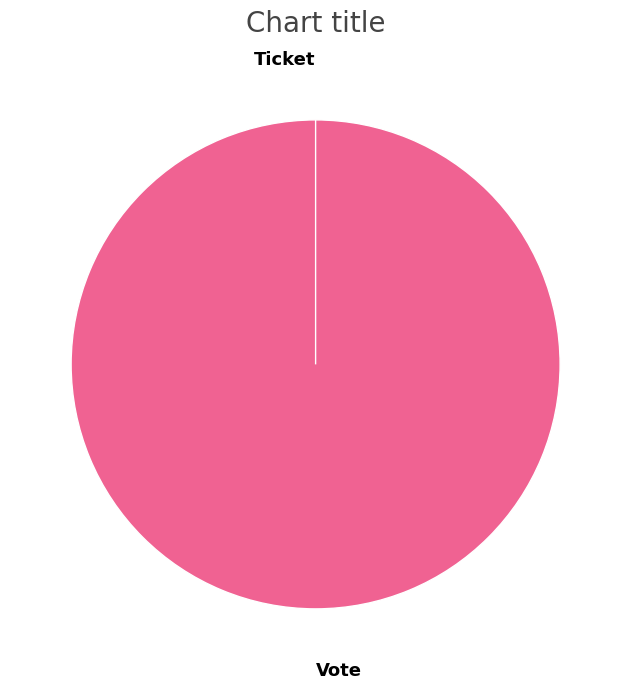

How many slices are in this pie chart?

2